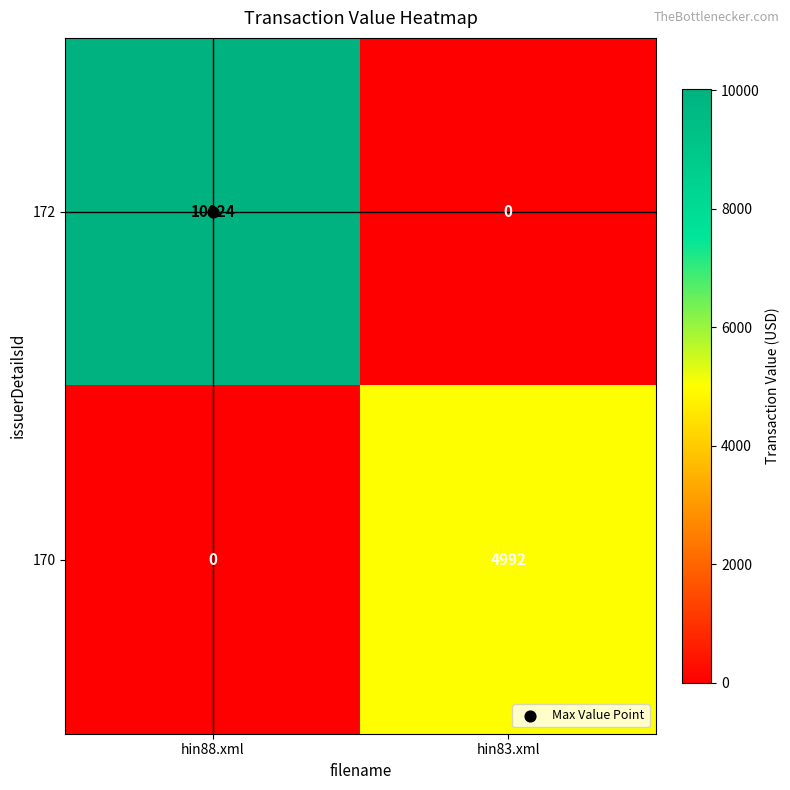

At which category is the sum across all series the highest?

hin88.xml